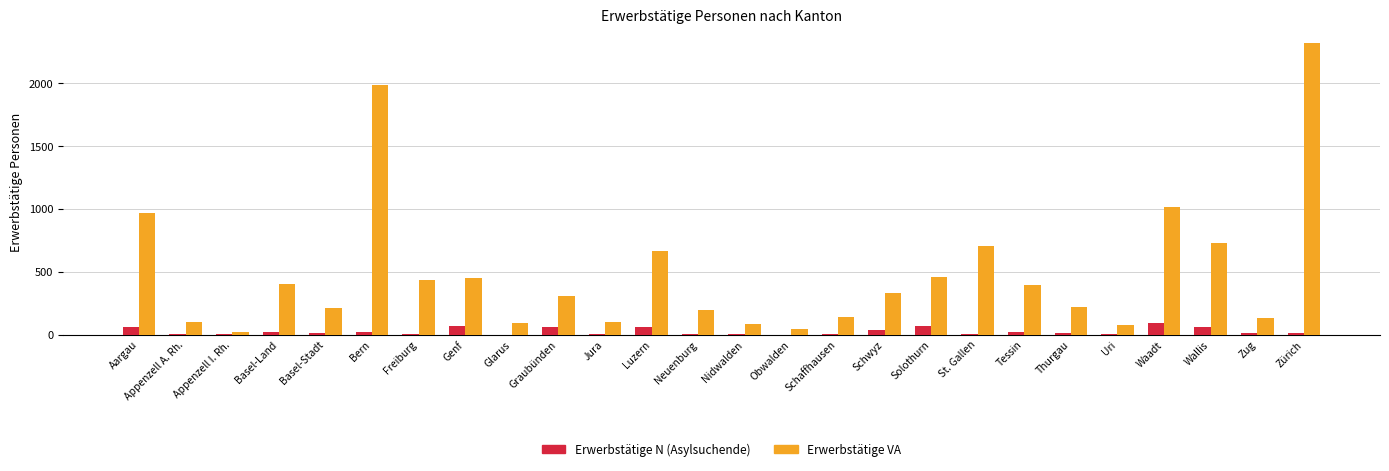

Which category has the highest value in the Erwerbstätige VA series?

Zürich